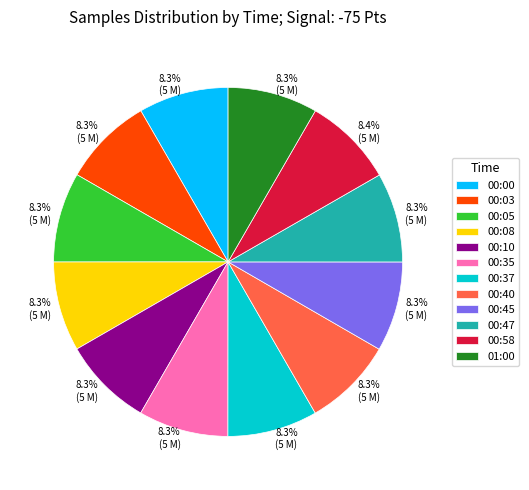

The 00:45 slice represents 8% of the pie. True or false?

True